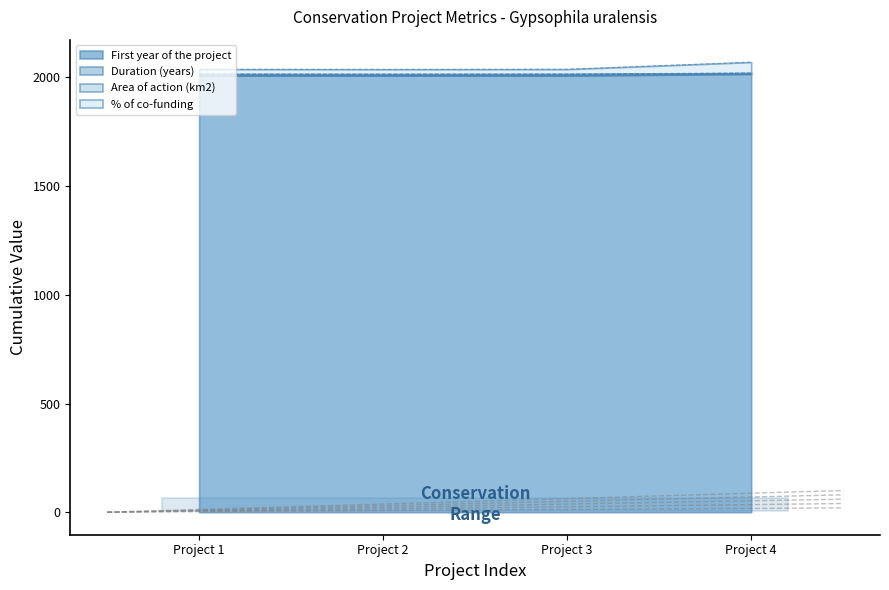

What is the spread (max minus min) of values at Project 3?

29.5